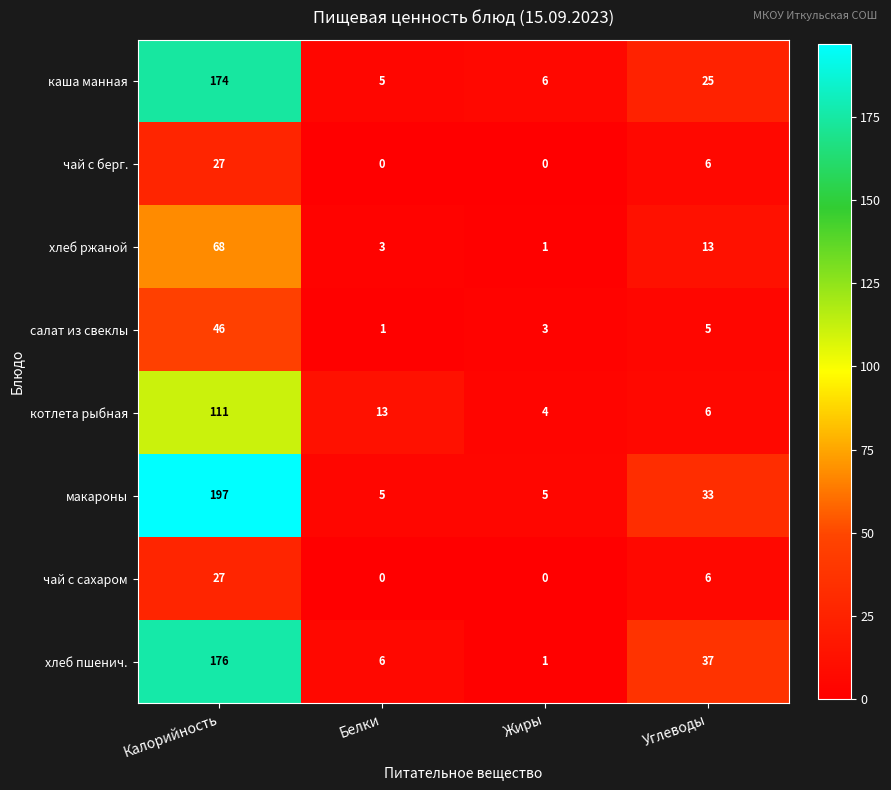

The value of салат из свеклы at Углеводы is 5. True or false?

True